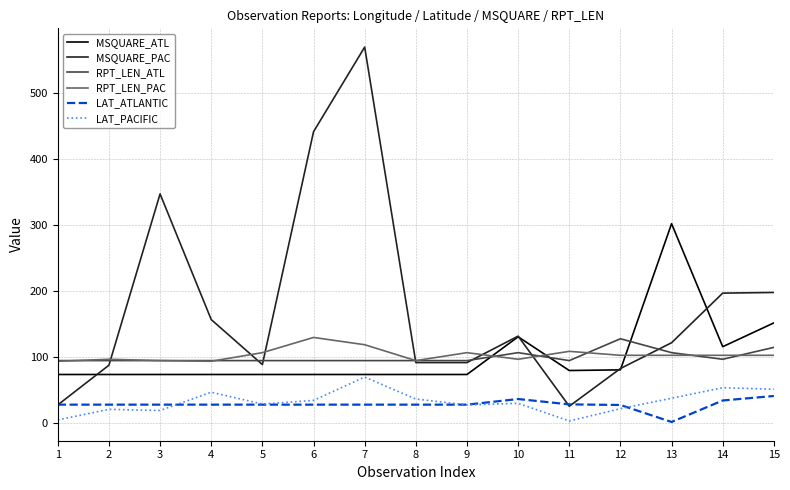

How many series are shown in this chart?

6